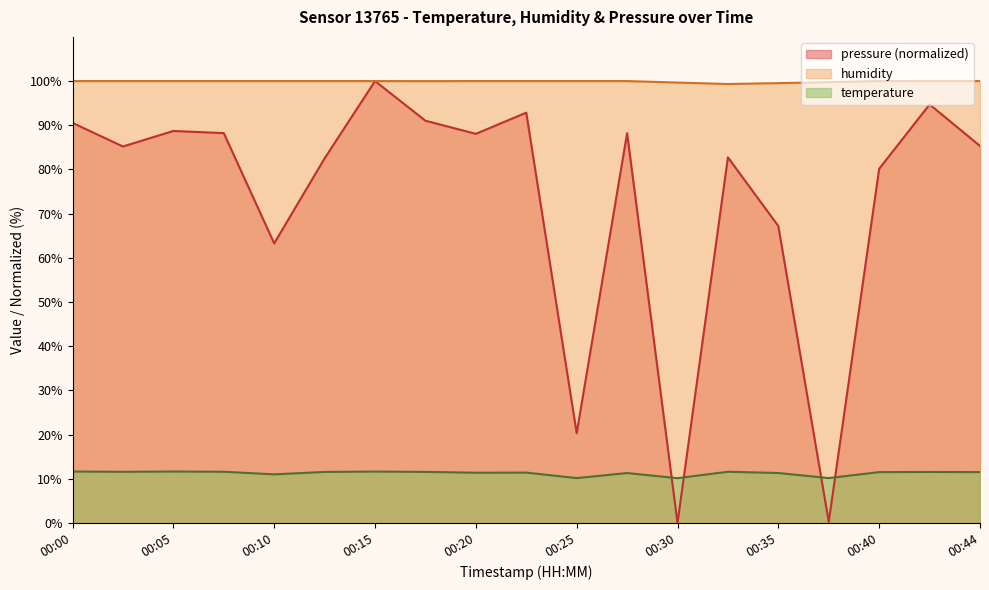

True or false: humidity has more than 1 points higher than both neighbors.

False